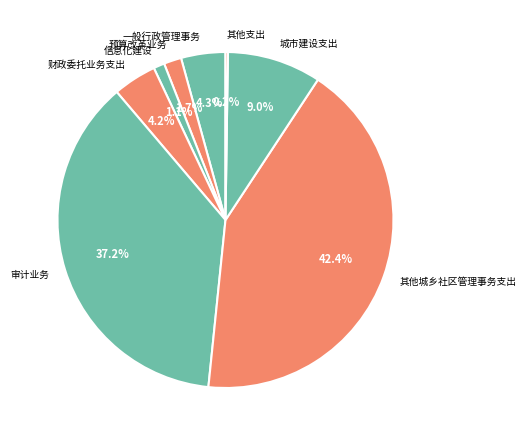

Is there any slice that represents more than half of the pie?

No